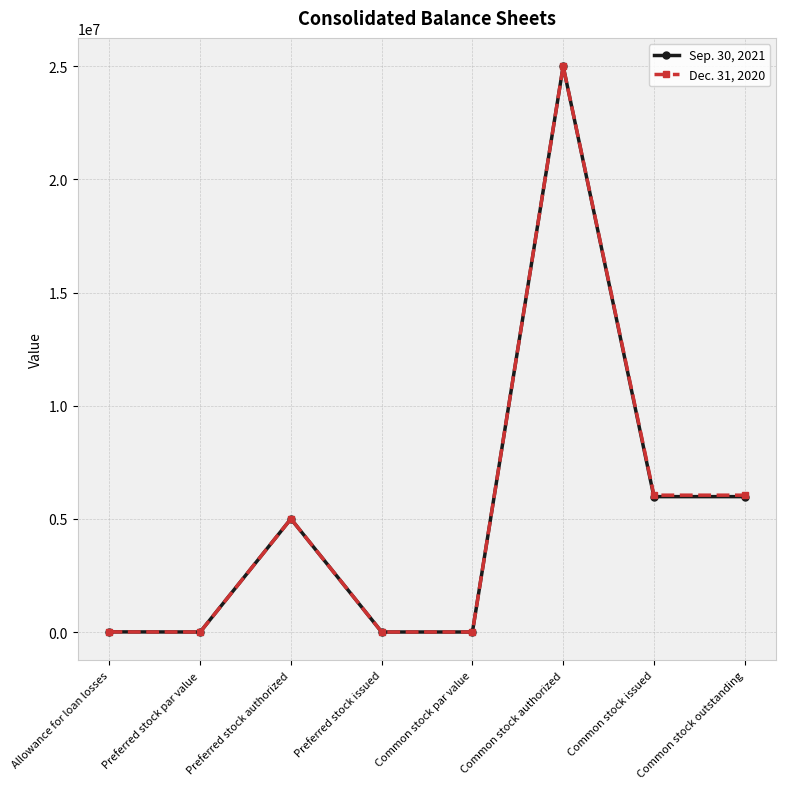

Count the number of categories in the chart.

8